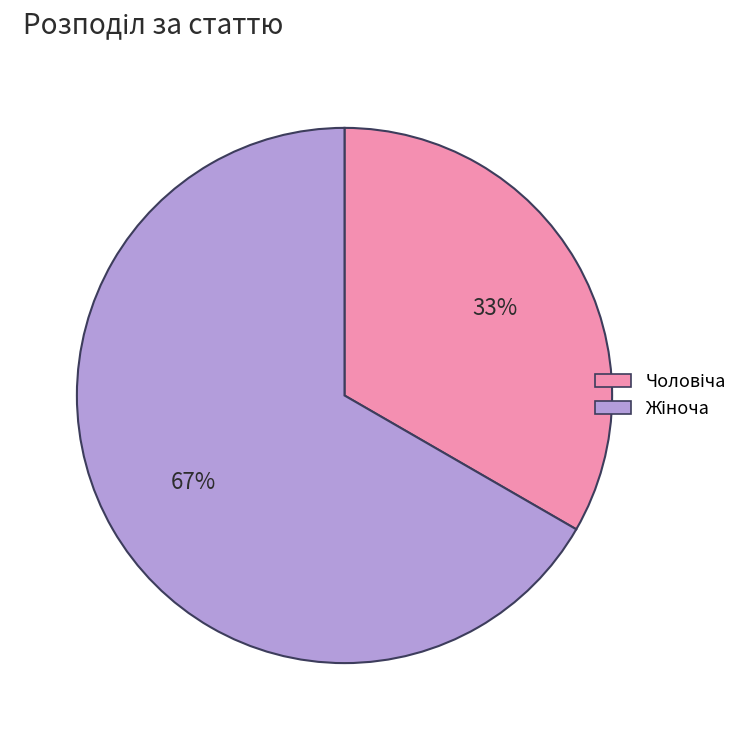

Does any single category account for the majority?

Yes